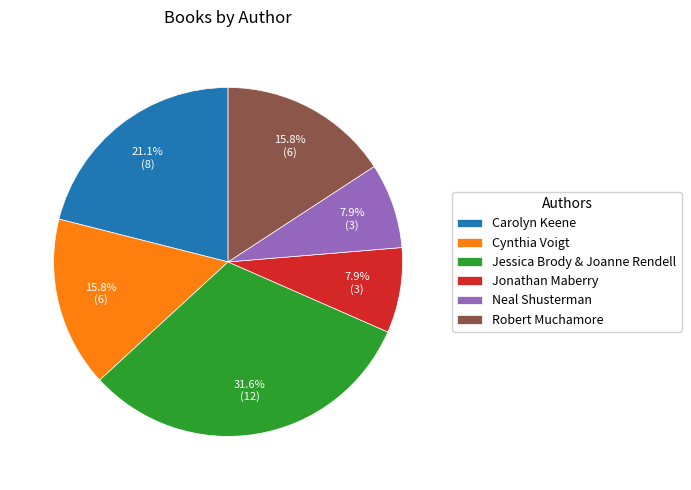

What is the ratio of the value at Jessica Brody & Joanne Rendell to the value at Cynthia Voigt?

2.0